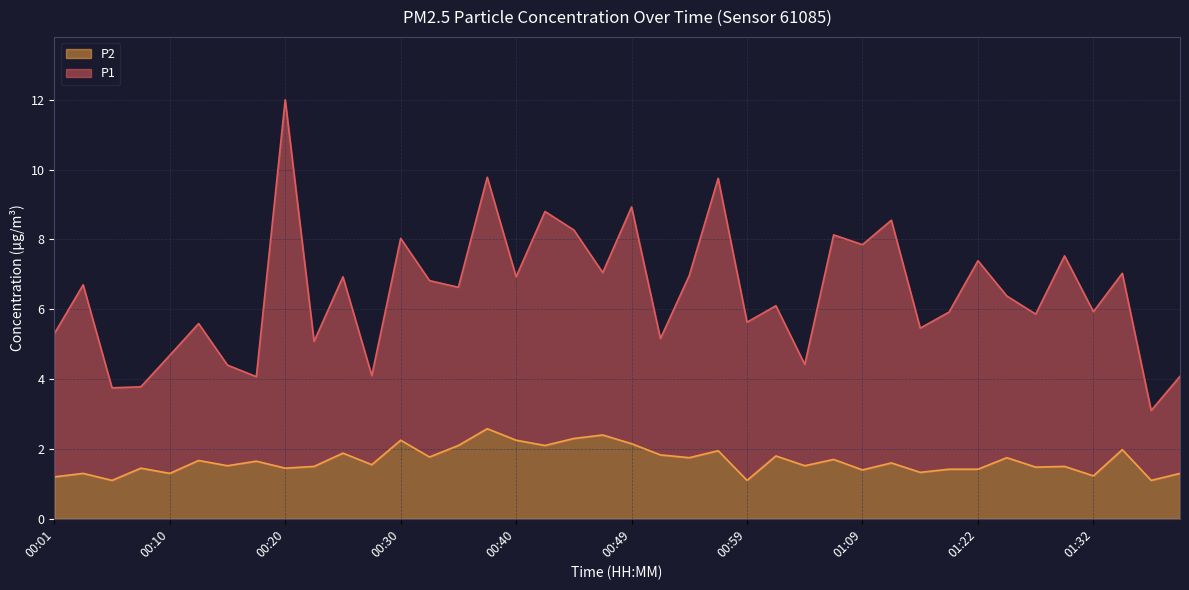

True or false: P1 has a value of 4.1 at 00:18.

True